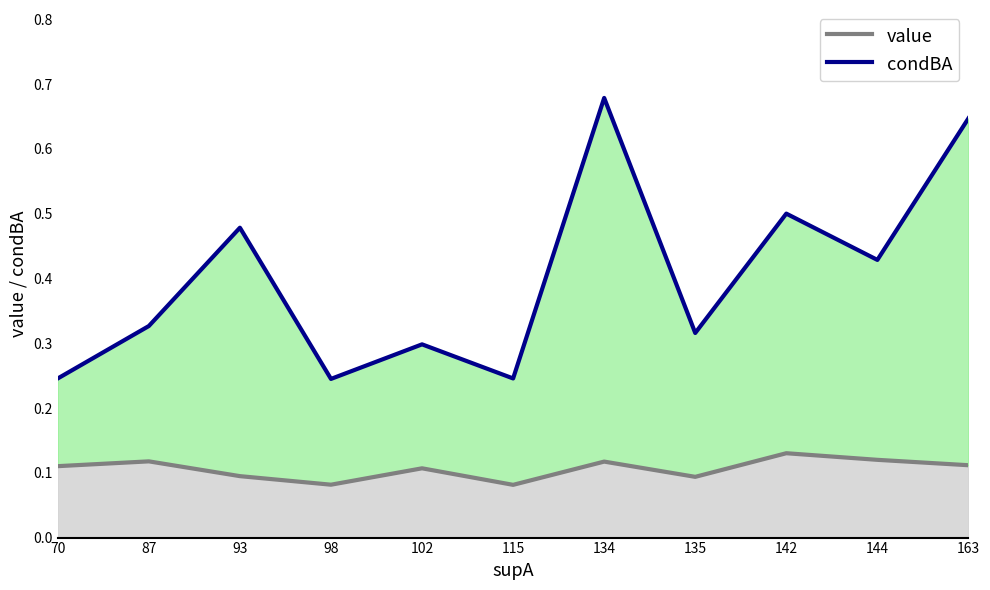

Which label corresponds to the largest value in the chart?

134